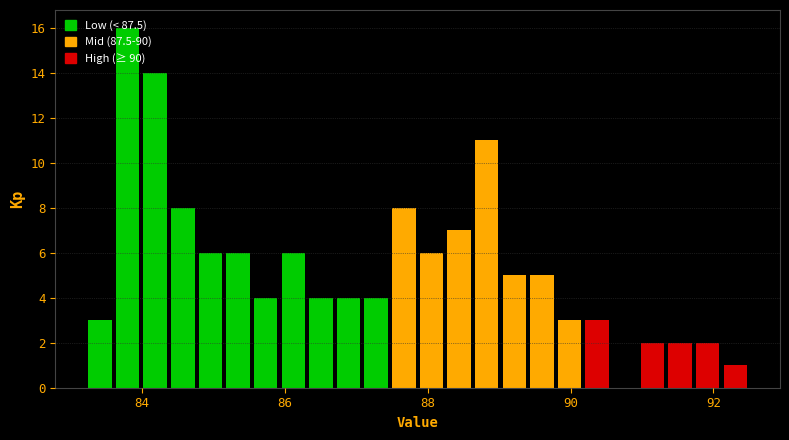

Around what value on the x-axis is the tallest bar? Give the approximate position of its centre, as read against the axis.

83.8